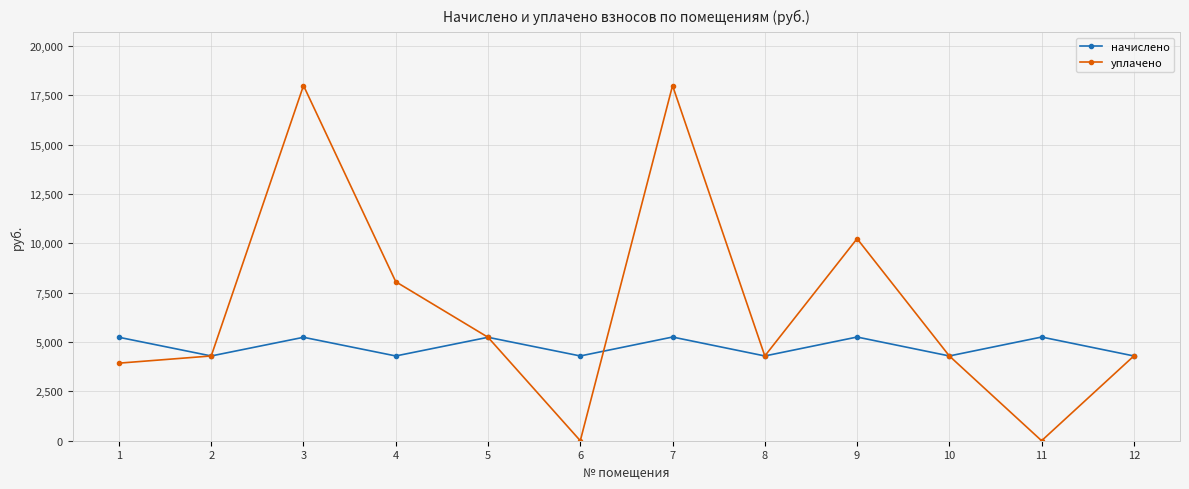

What is the difference between the maximum and minimum values in the начислено series?

959.0